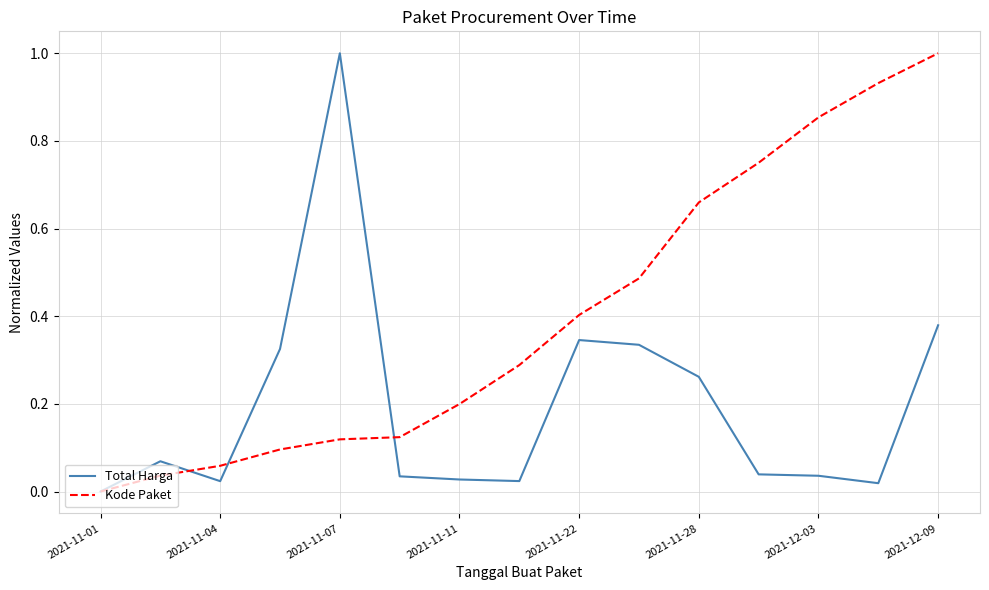

True or false: Kode Paket and Total Harga cross at least once.

True